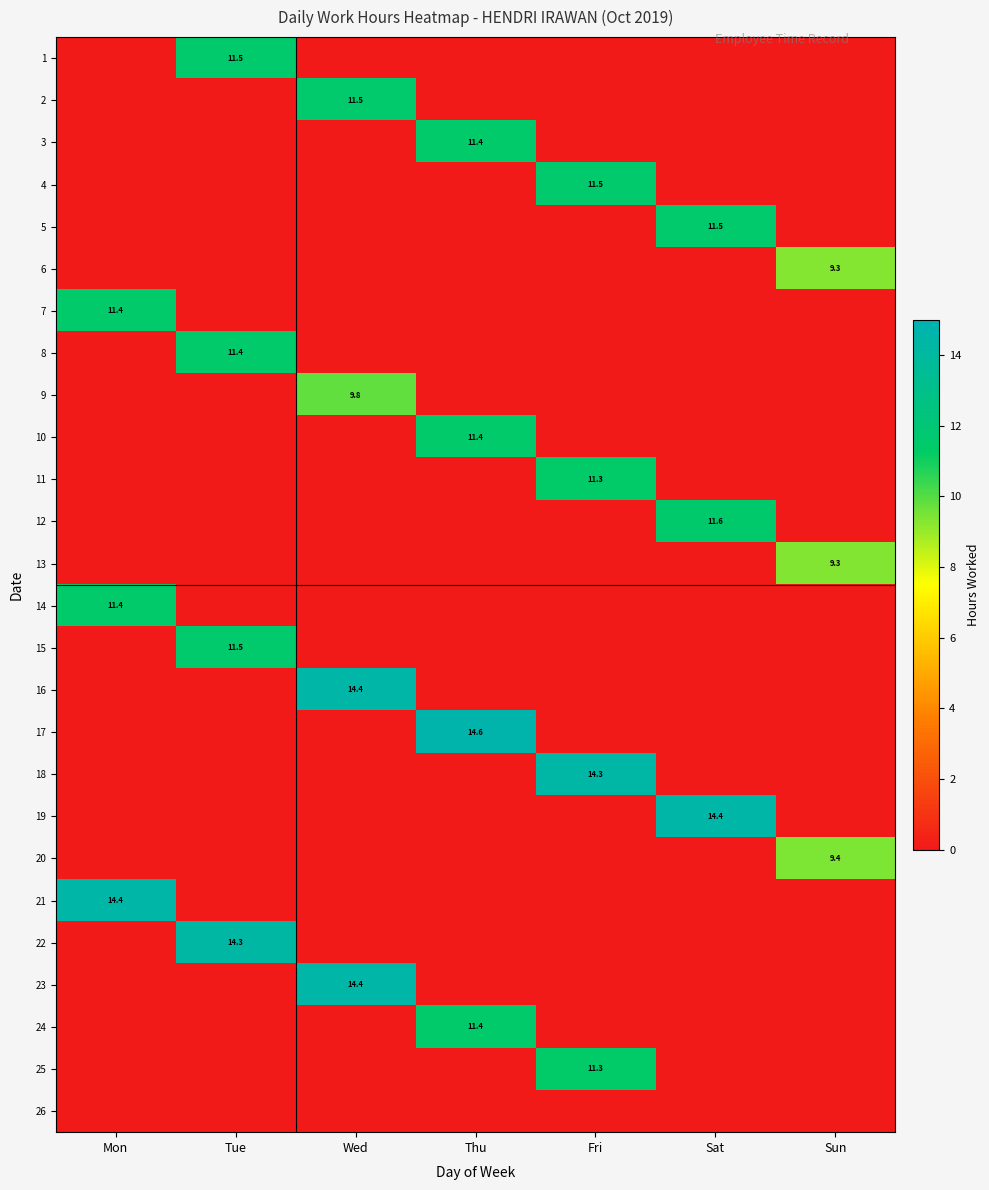

The 22 series shows 14.3 at Tue. True or false?

True